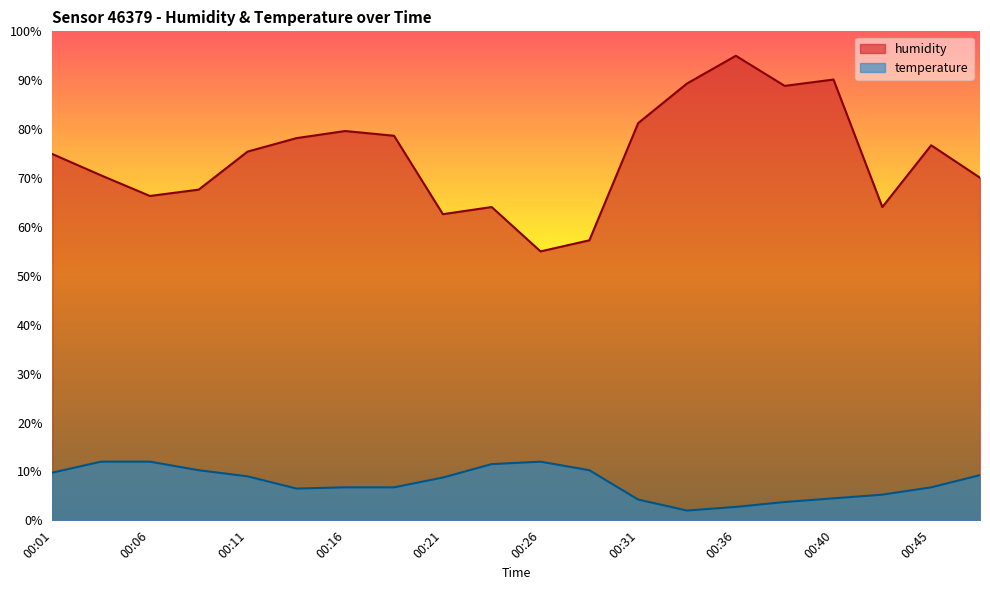

At how many categories does at least one series exceed 32?

20